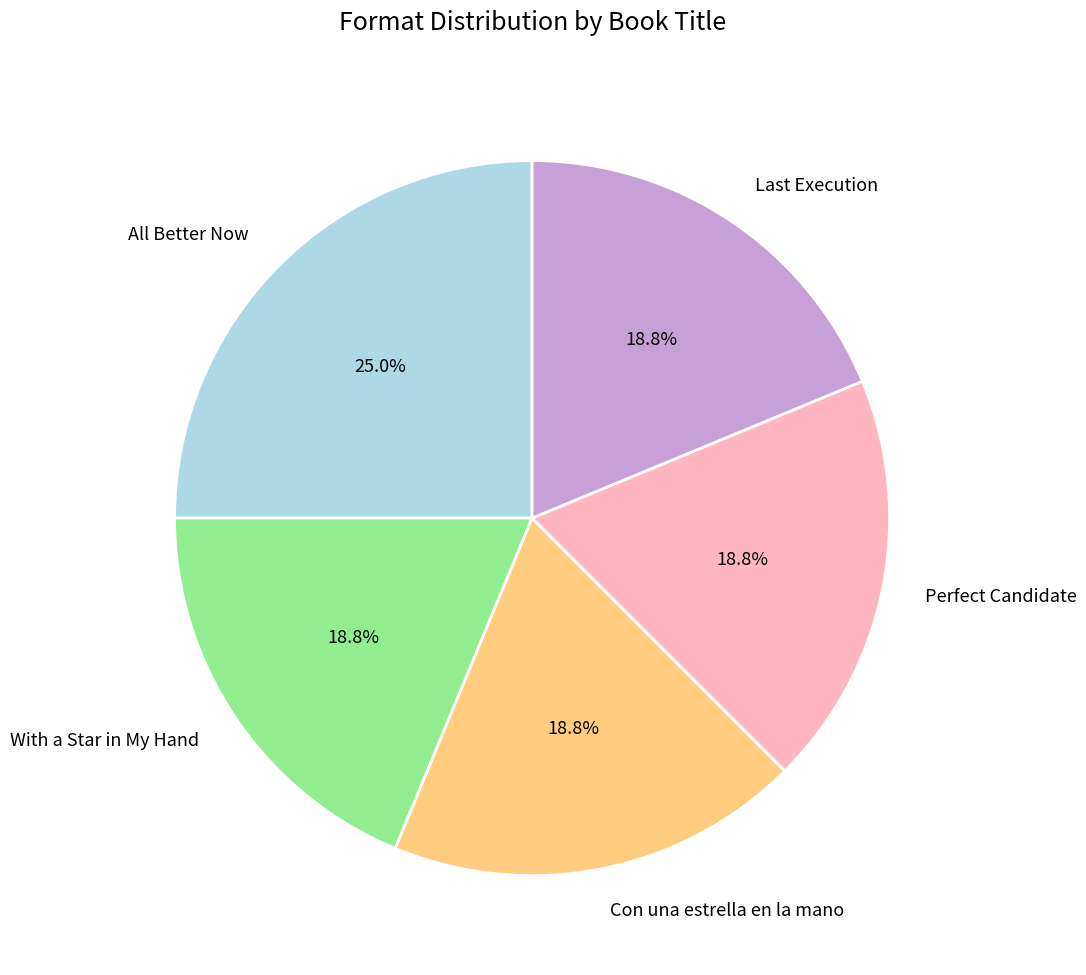

Is With a Star in My Hand the majority of the pie?

No